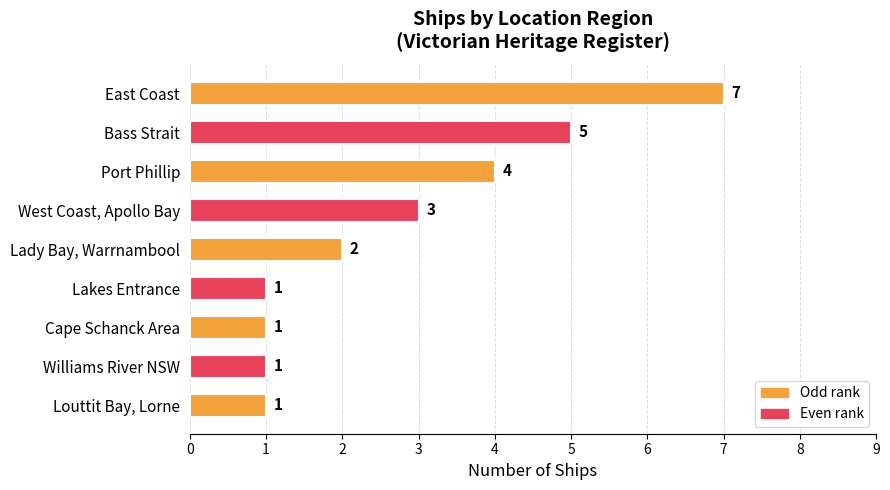

What is the difference between the second highest and minimum values?

4